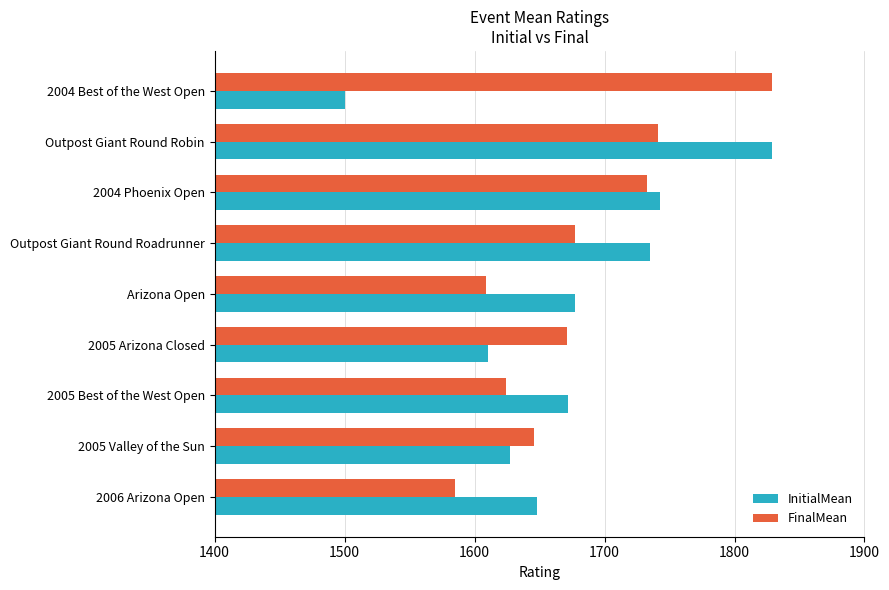

Is it true that FinalMean equals 1646 at 2005 Valley of the Sun?

True